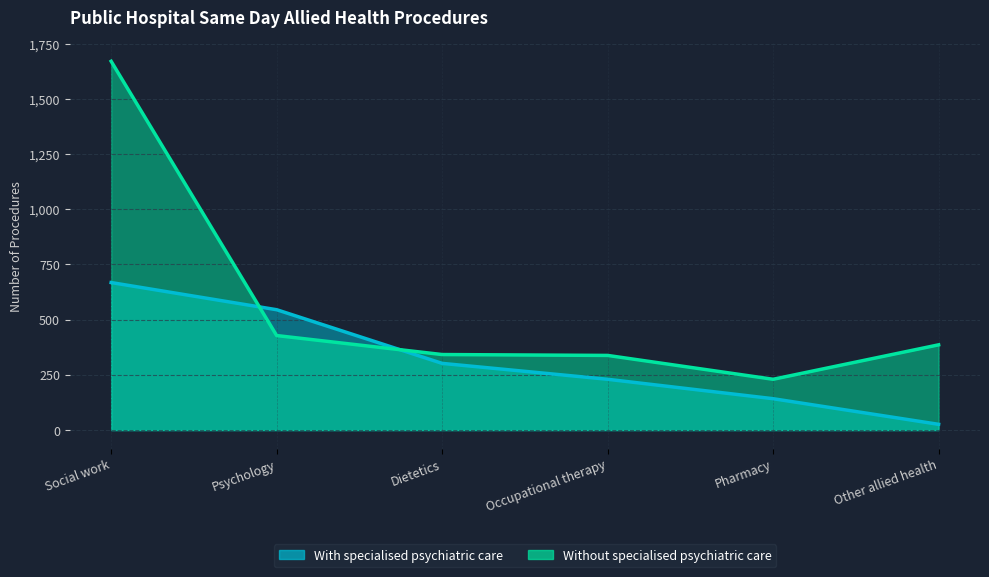

True or false: Without specialised psychiatric care and With specialised psychiatric care intersect in this chart.

True